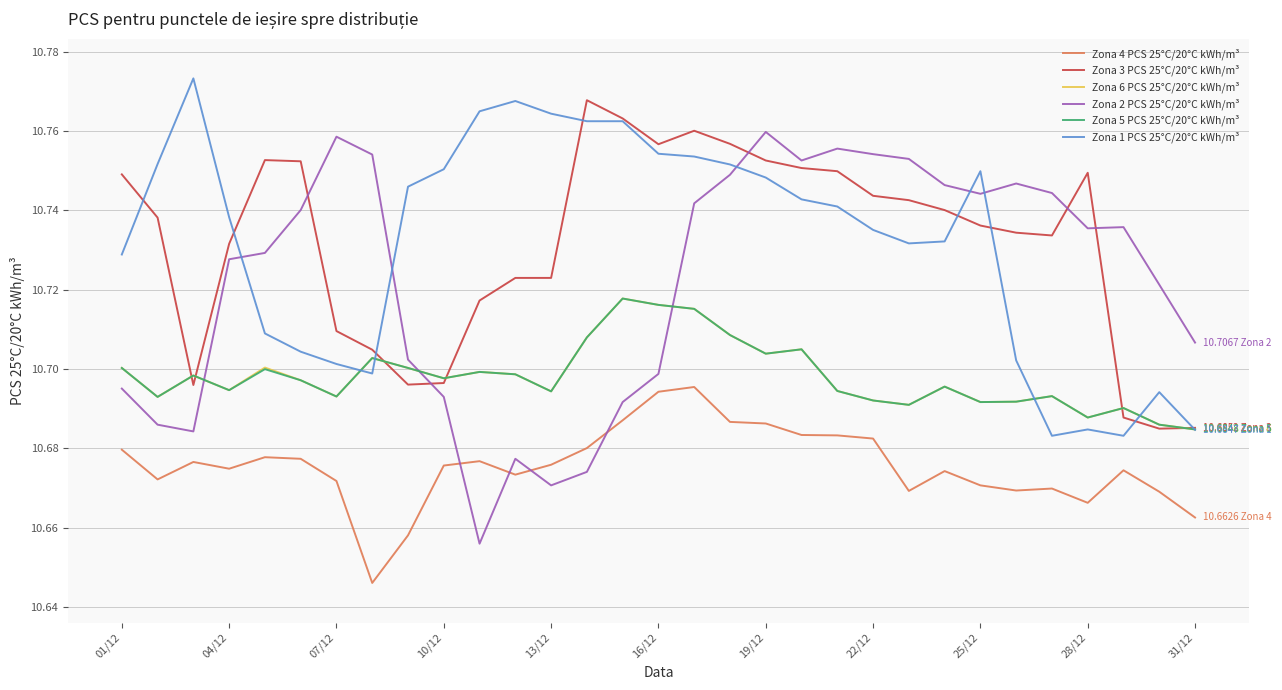

True or false: Zona 2 PCS 25°C/20°C kWh/m³ and Zona 5 PCS 25°C/20°C kWh/m³ cross at least once.

True